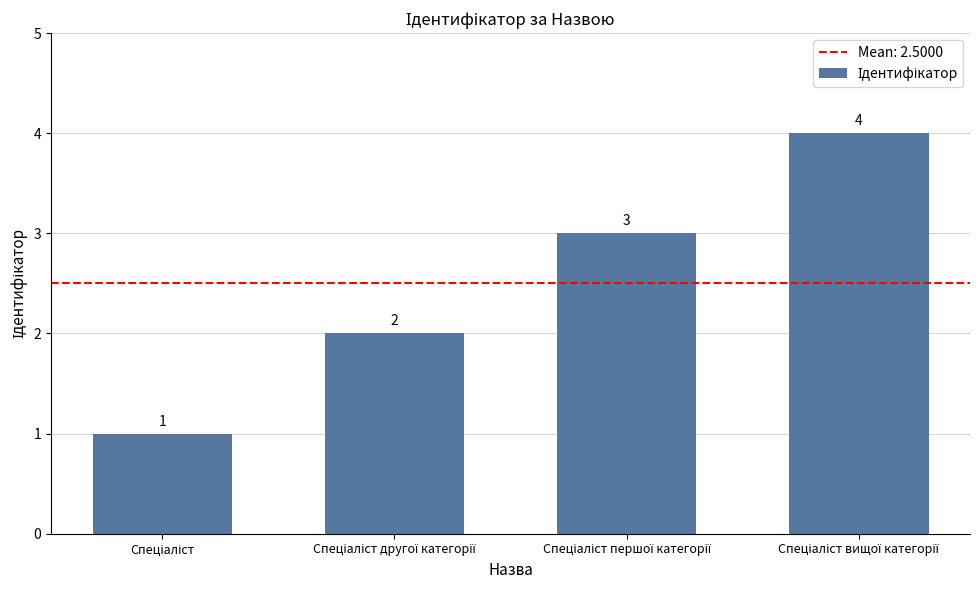

What is the greatest value displayed?

4